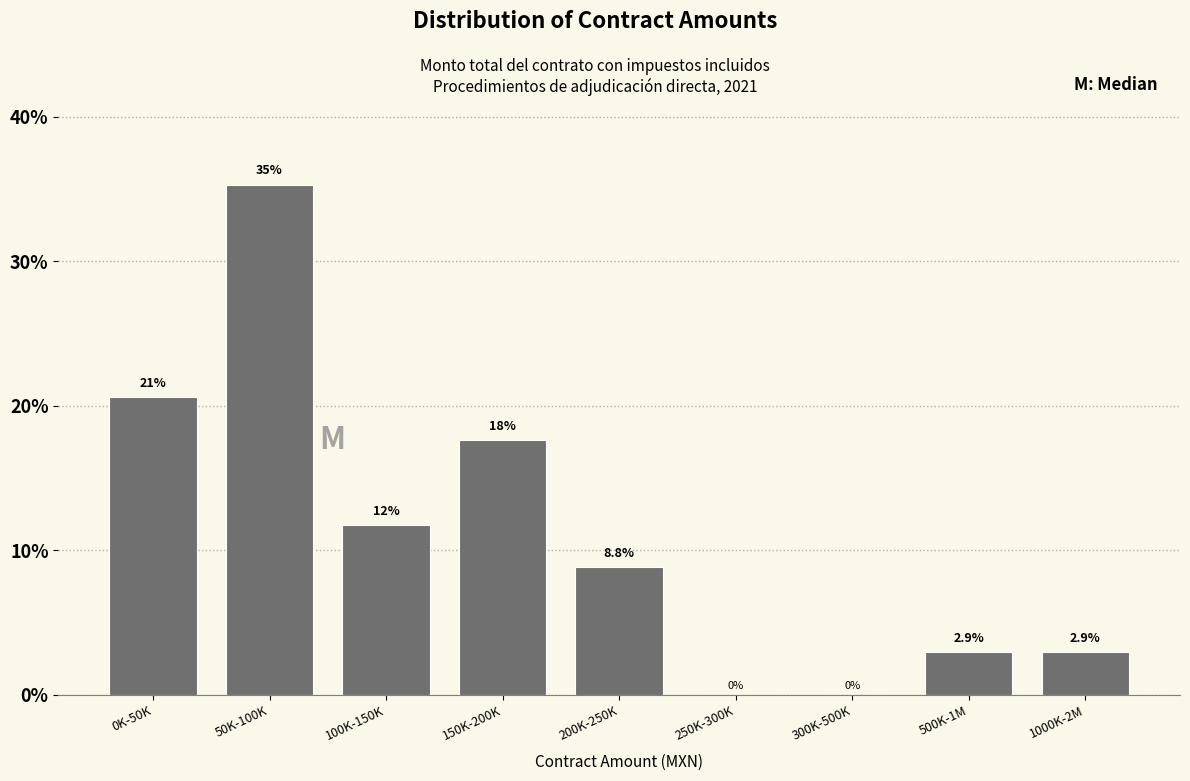

Reading left to right, what are all the values shown in this chart?

0K-50K=20.6	50K-100K=35.3	100K-150K=11.8	150K-200K=17.6	200K-250K=8.8	250K-300K=0.0	300K-500K=0.0	500K-1M=2.9	1000K-2M=2.9